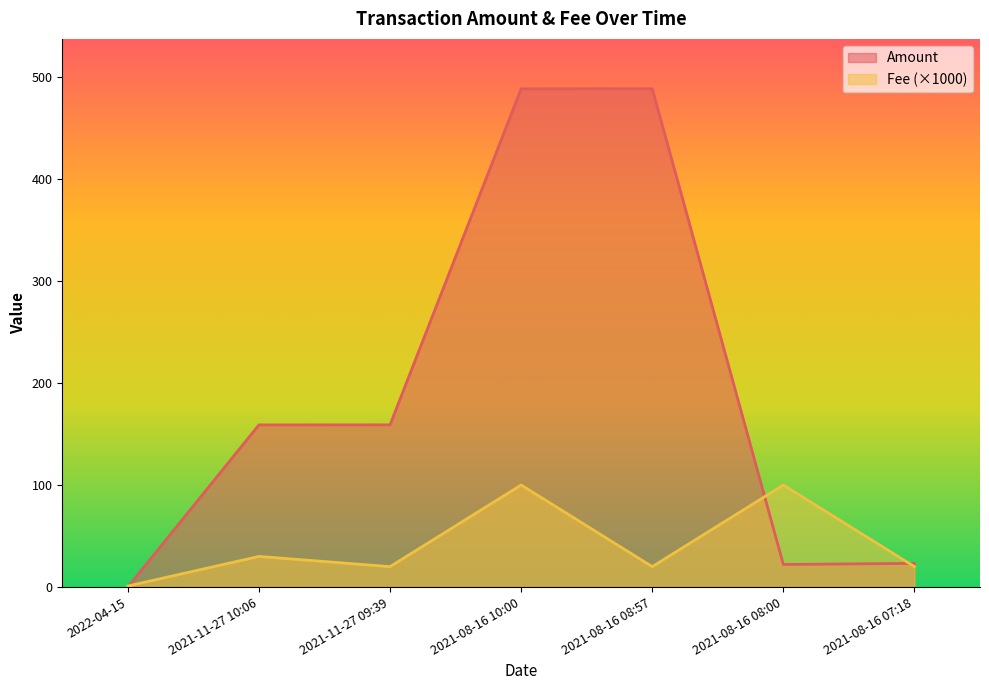

What is the label of the 2nd point from the left?

2021-11-27 10:06